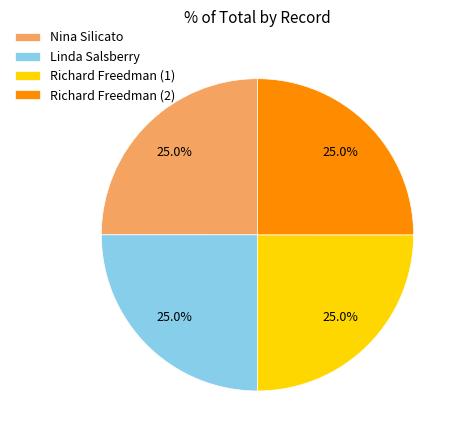

To the nearest percent, what portion does Nina Silicato represent?

25%